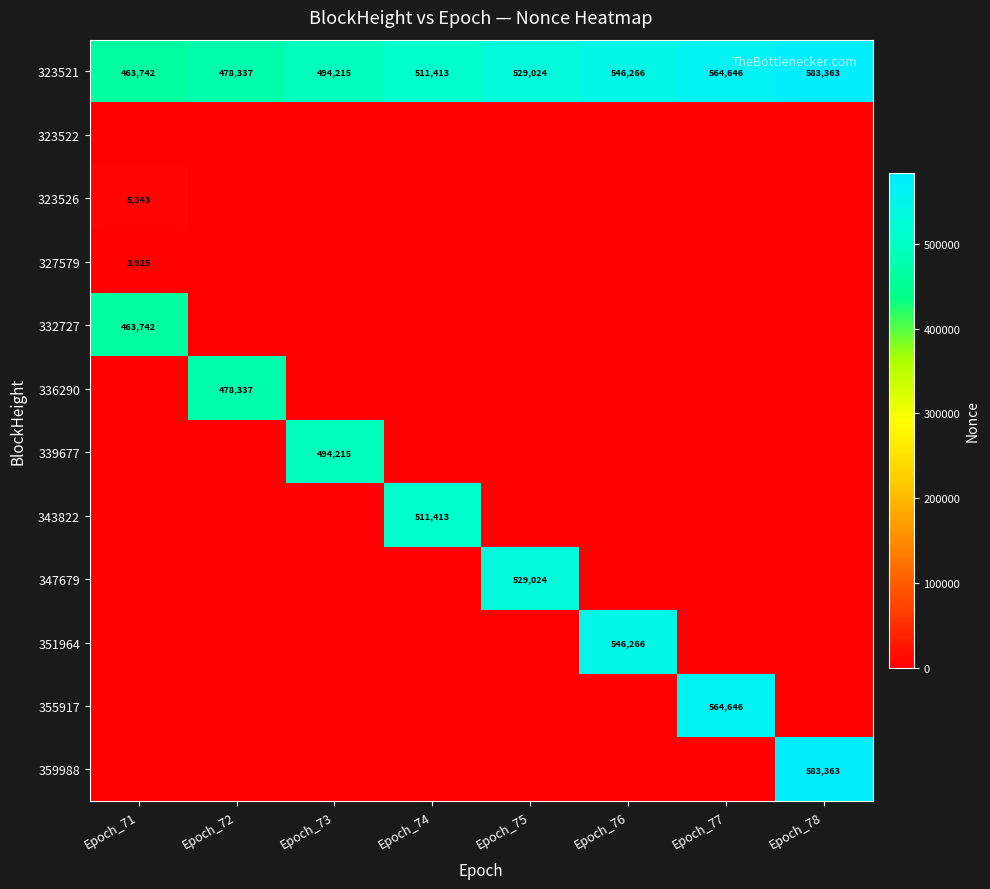

The value of 351964 at Epoch_76 is 546266. True or false?

True